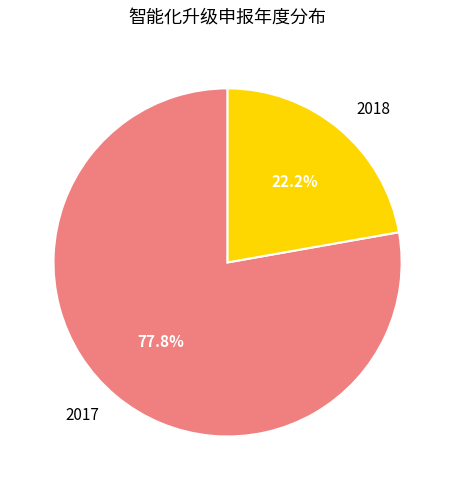

Approximately how many times larger is the value at 2017 compared to 2018?

3.5